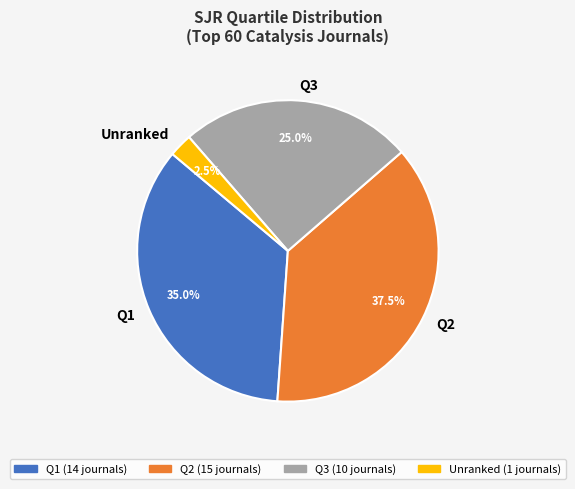

What portion of the pie excludes Q3?

75.0%